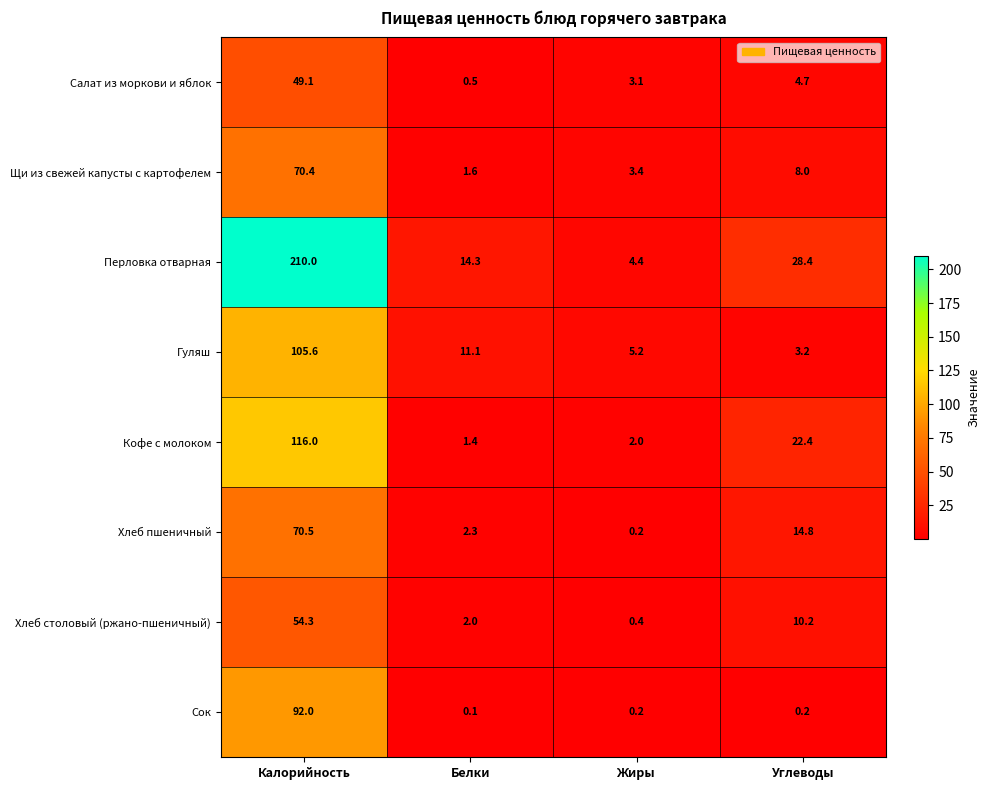

At which category is the sum across all series the highest?

Калорийность